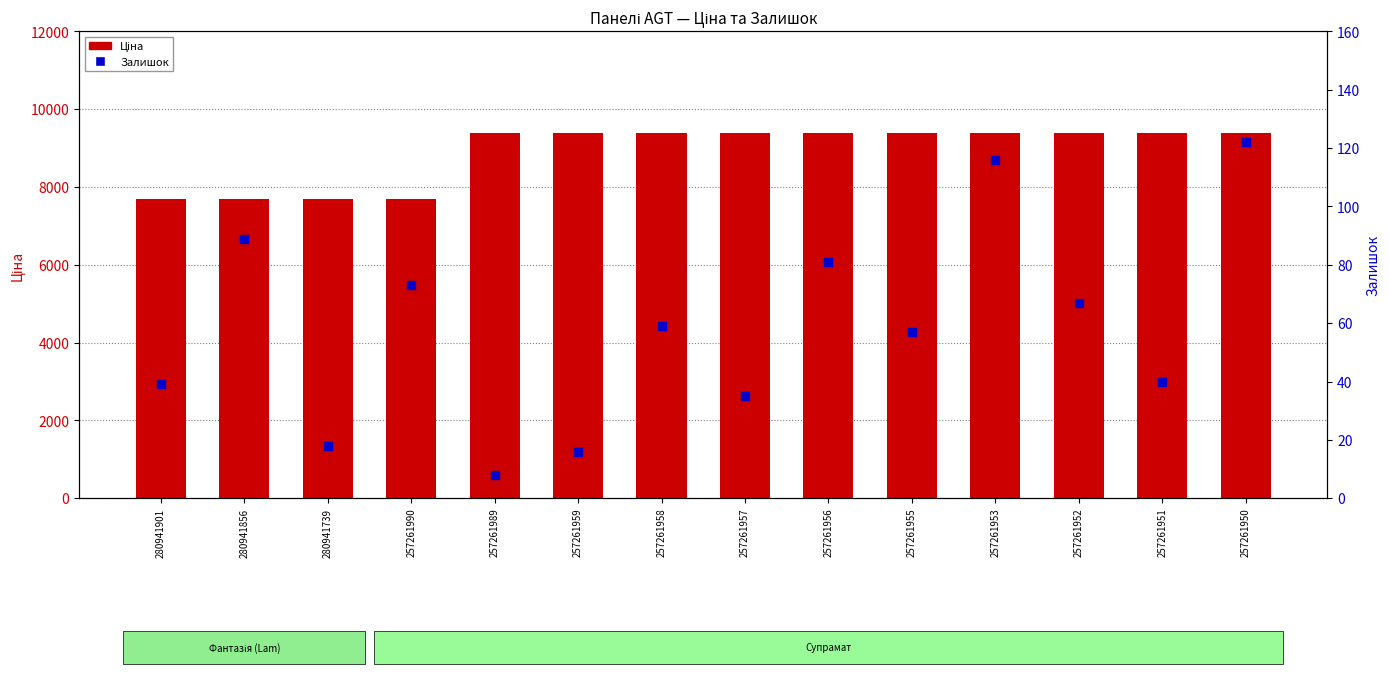

What is the total value across all series at 257261959?

9395.3